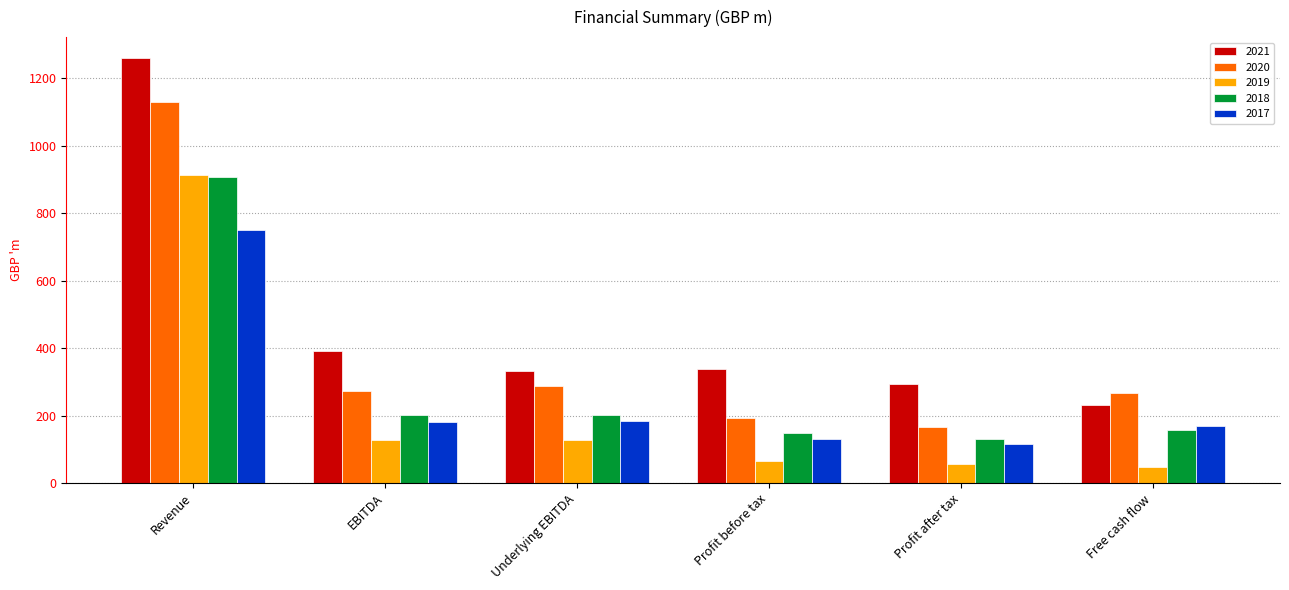

What is the label of the 2nd bar from the left?

EBITDA